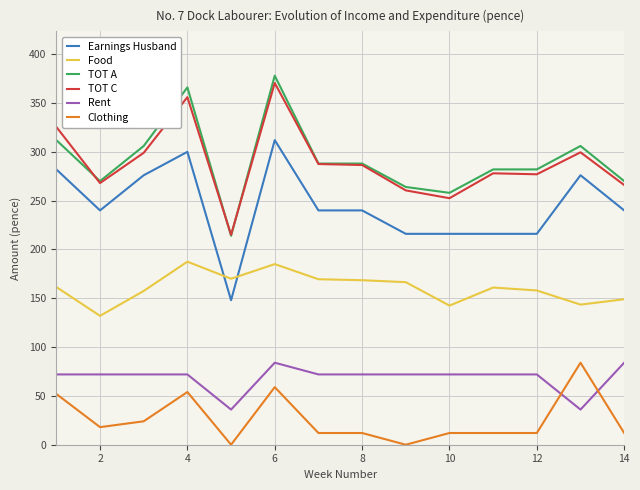

True or false: Clothing and TOT C intersect in this chart.

False